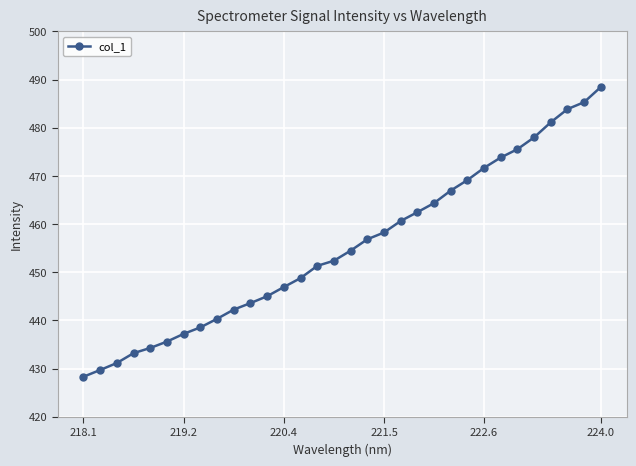

Does the chart have visible grid lines?

Yes